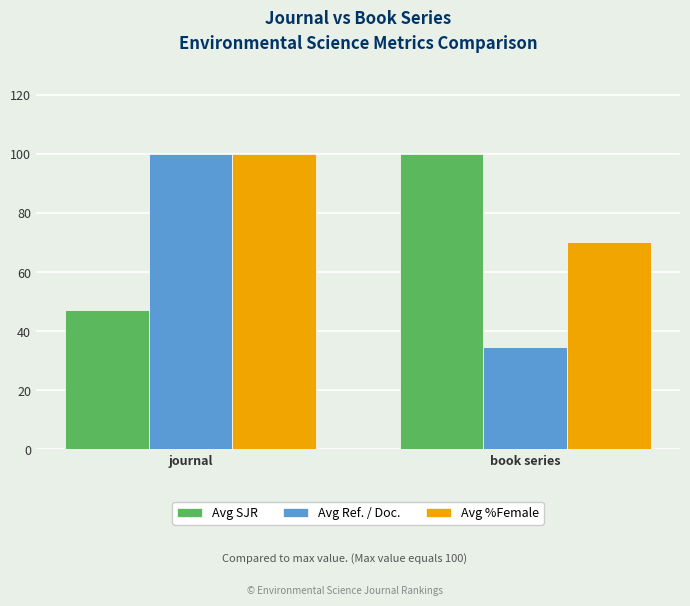

What is the difference between the Avg Ref. / Doc. values at book series and journal?

65.5